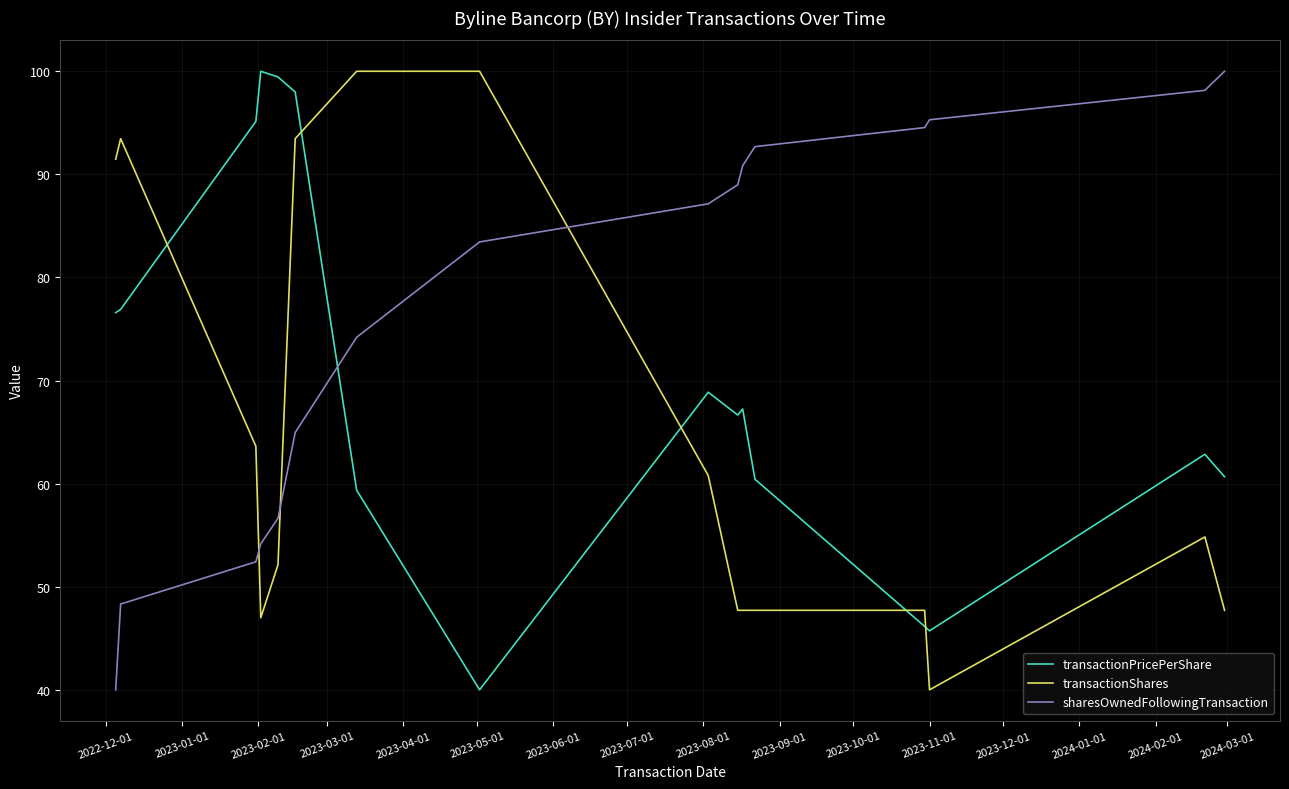

Which series has the largest total across all categories?

sharesOwnedFollowingTransaction